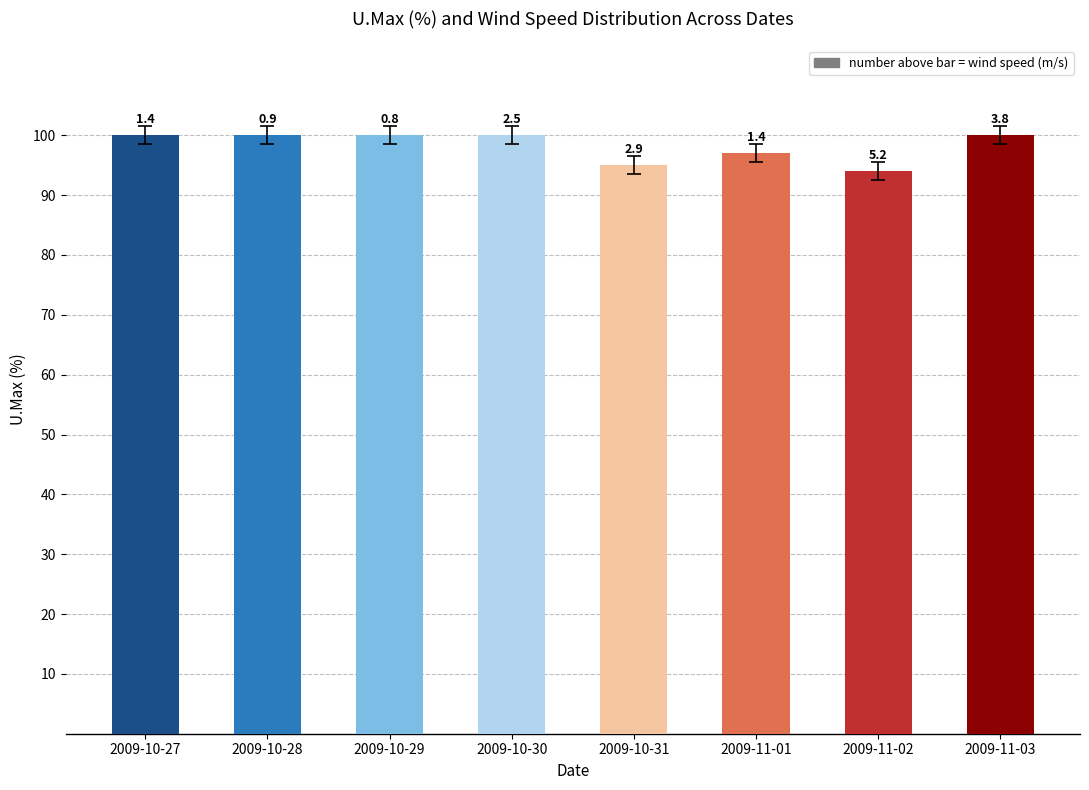

Are the bars grouped side by side (vs. stacked)?

No